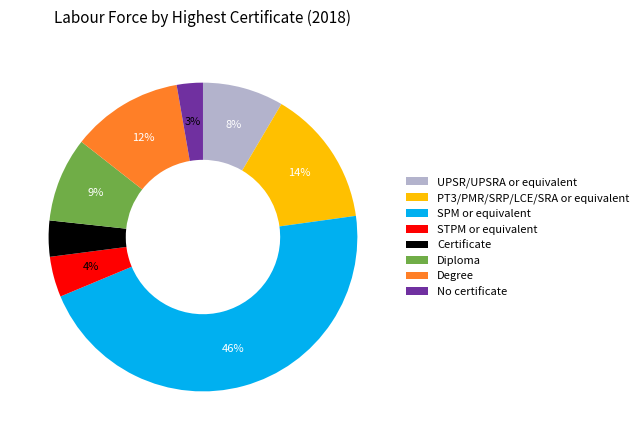

To the nearest percent, what is the difference between the Degree and Certificate slice percentages?

8%